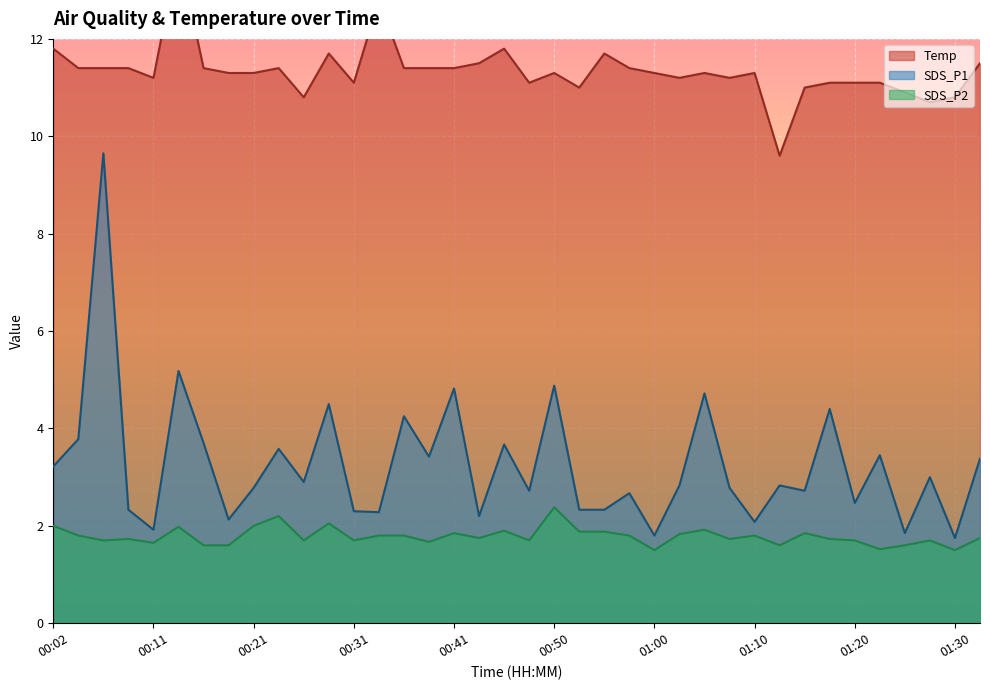

At which label is Temp closest to 11?

00:53